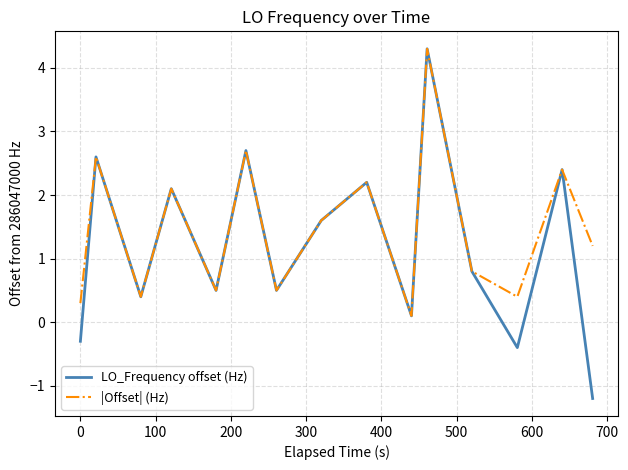

Does the chart have visible grid lines?

Yes